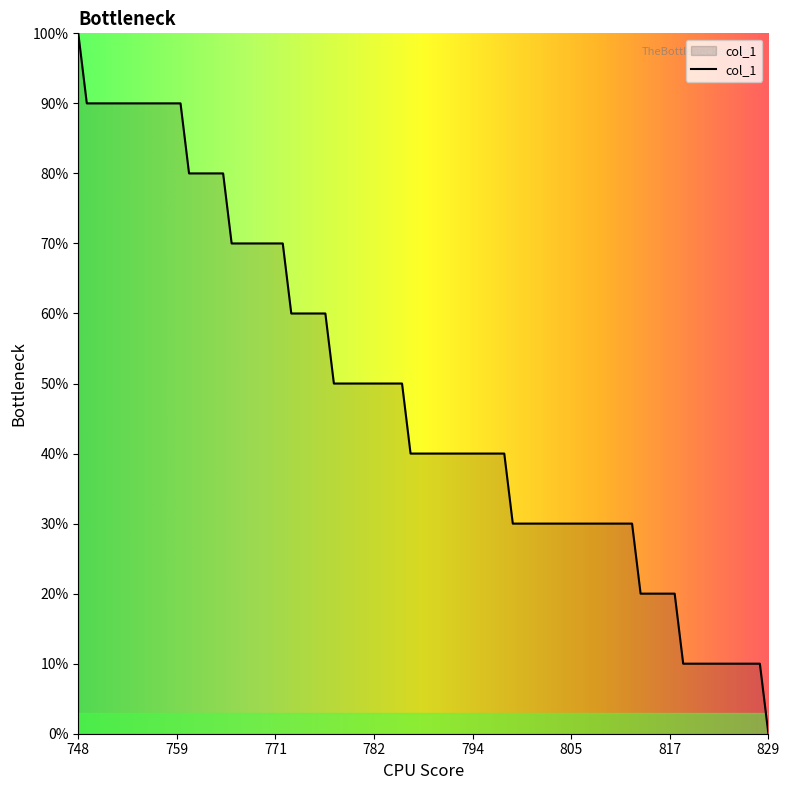

How many series are shown in this chart?

1